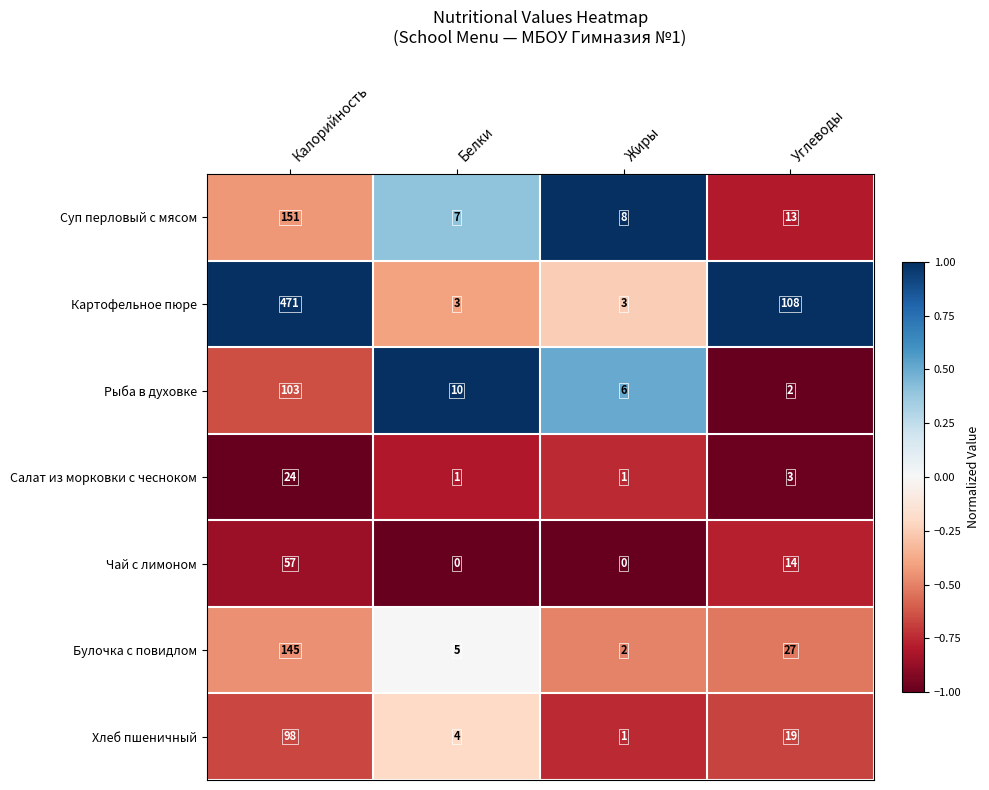

What is the greatest value displayed?

471